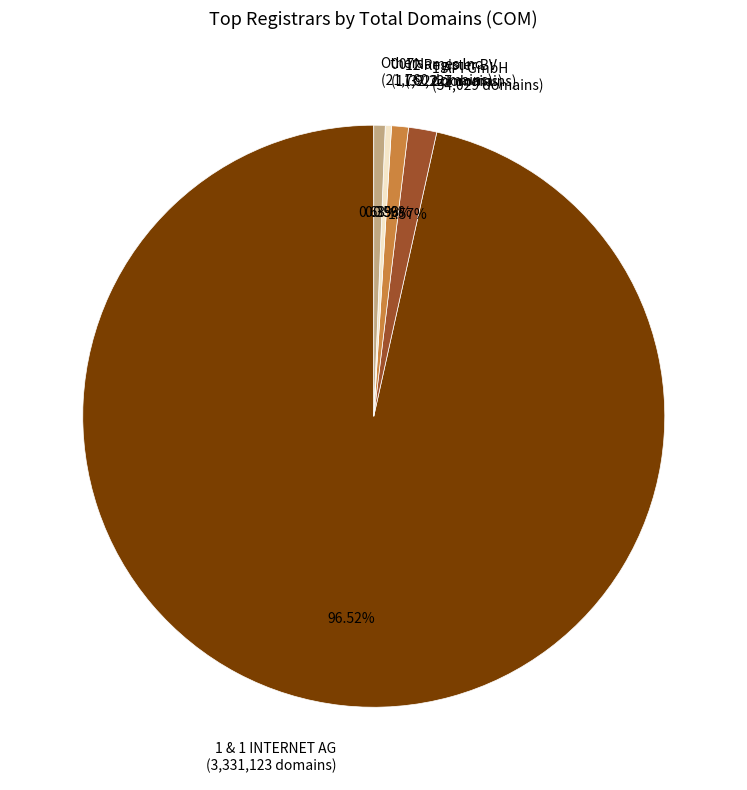

Count the number of slices in the pie.

5